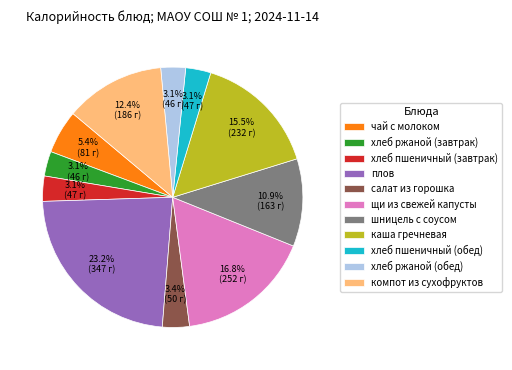

Combined, what portion of the pie is хлеб пшеничный (обед) and каша гречневая?

18.6%